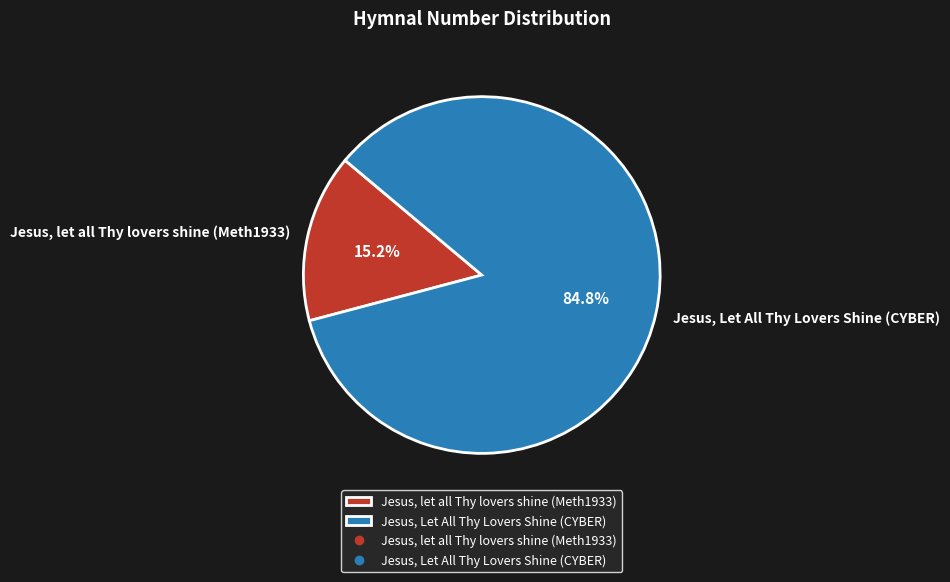

How many slices are in this pie chart?

2